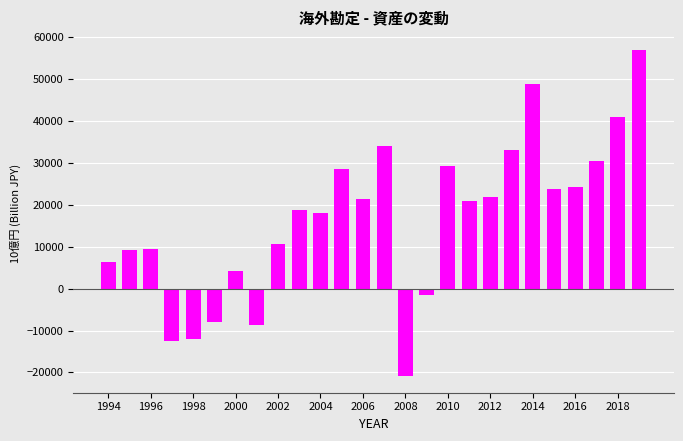

How many series are shown in this chart?

1